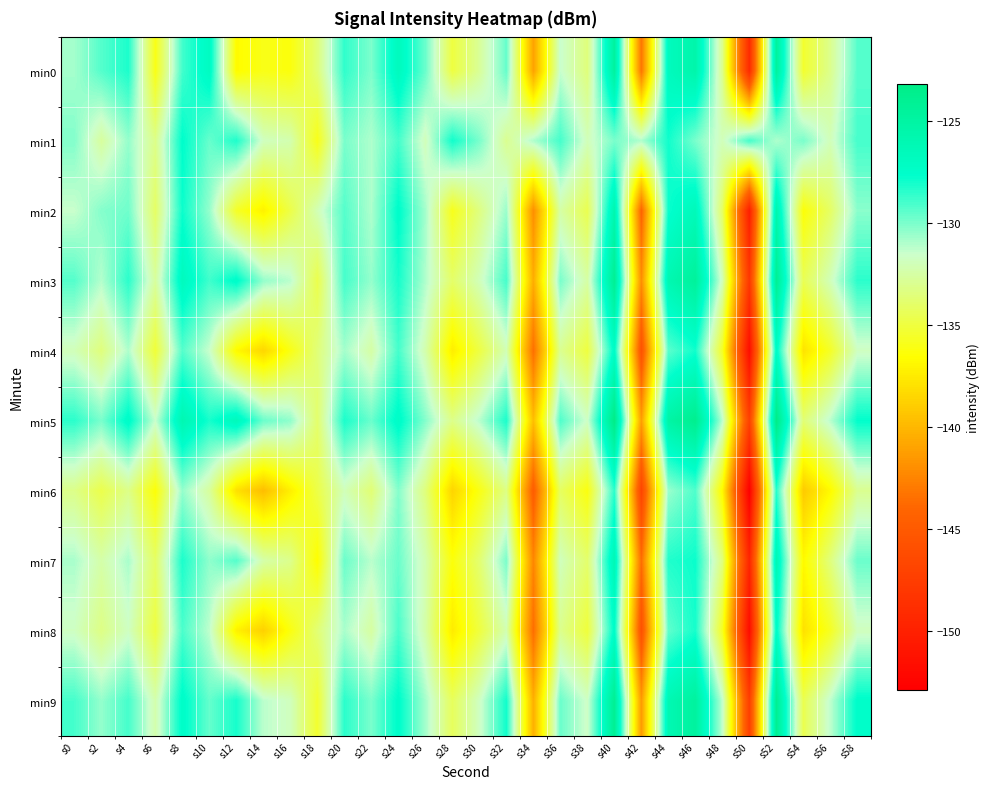

Which category has the highest value across all series?

s40